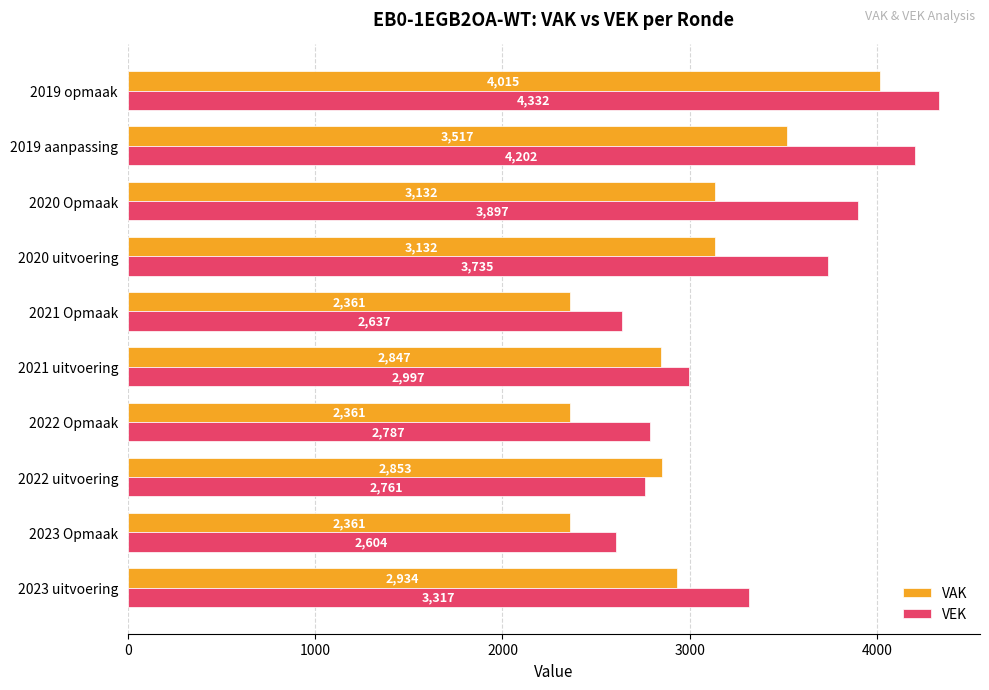

What is the sum of all VAK values?

29513